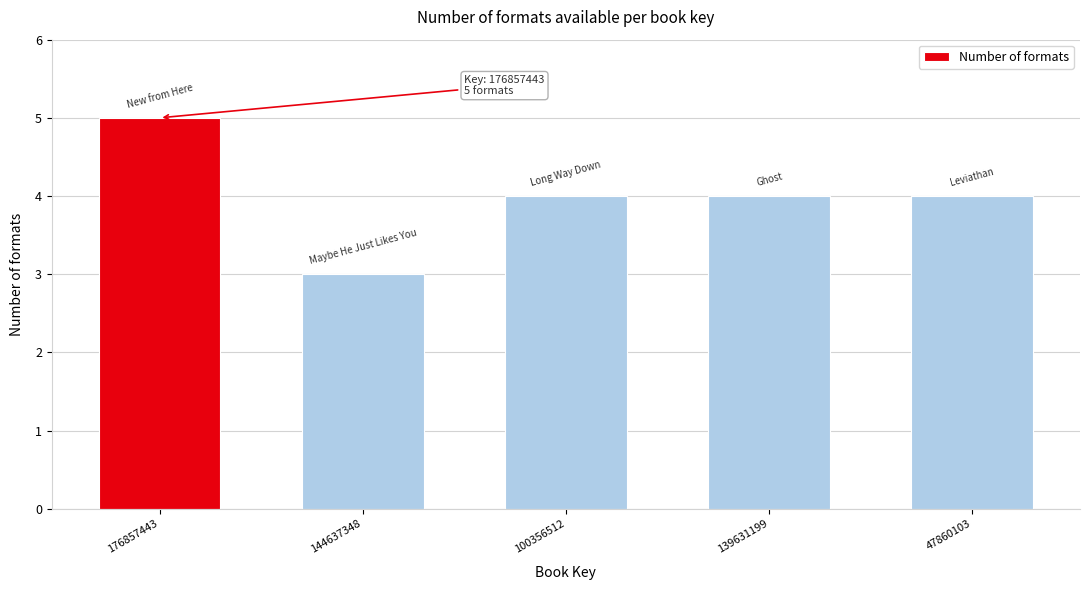

Reading left to right, what are all the values shown in this chart?

176857443=5	144637348=3	100356512=4	139631199=4	47860103=4